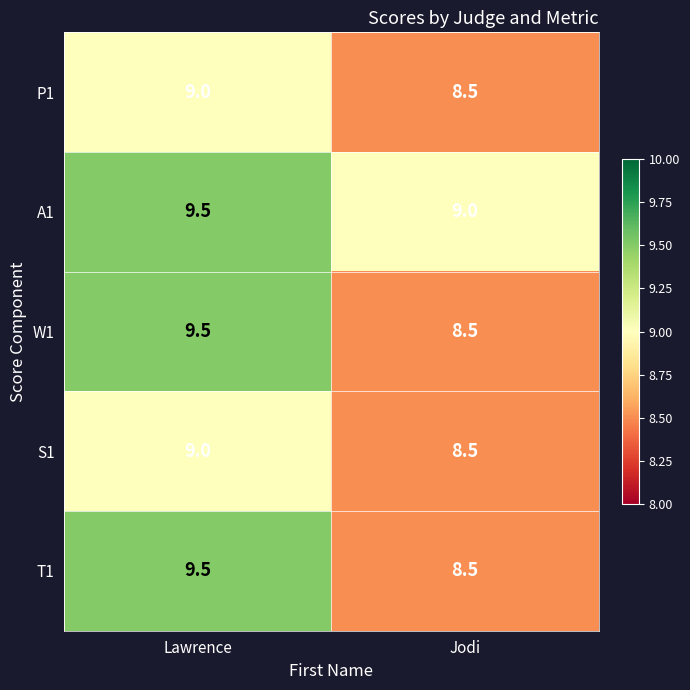

What is the highest value of the S1 series?

9.0